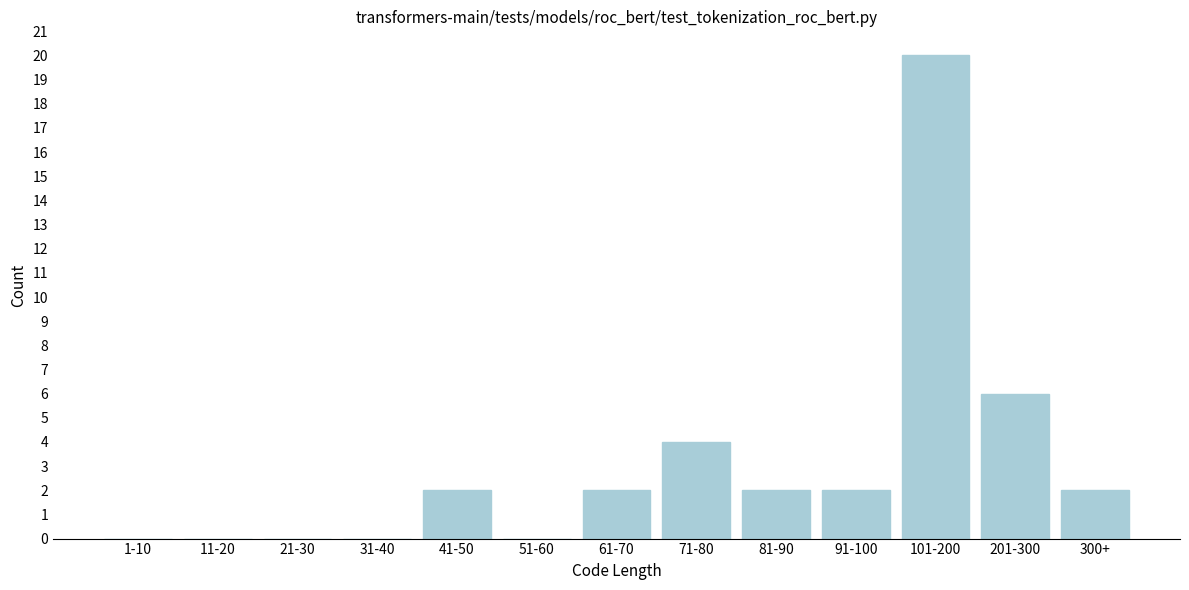

Reading left to right, extract all data points from this chart.

1-10=0	11-20=0	21-30=0	31-40=0	41-50=2	51-60=0	61-70=2	71-80=4	81-90=2	91-100=2	101-200=20	201-300=6	300+=2